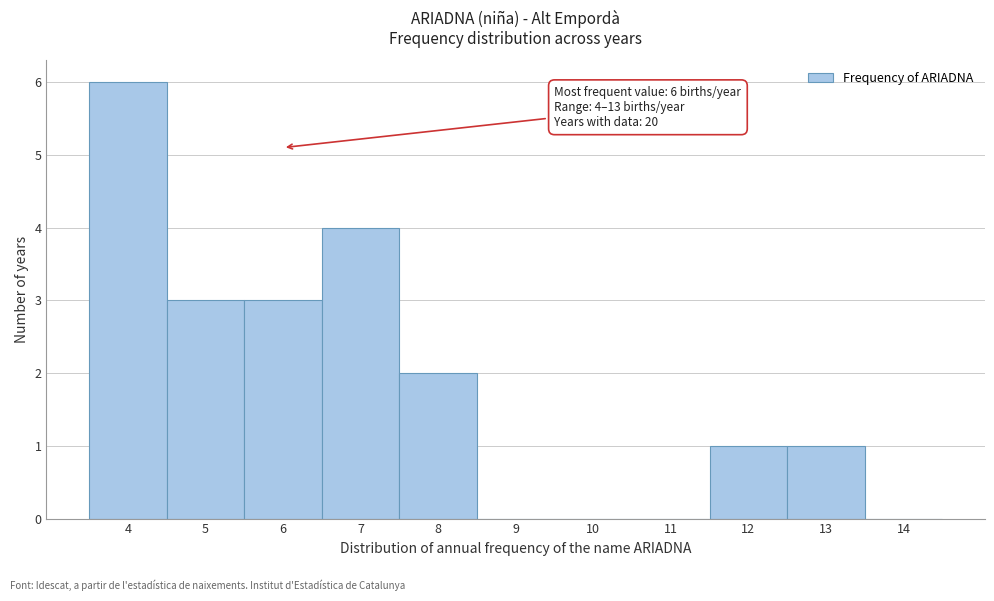

Which range on the x-axis has the tallest bar?

3.5 to 4.5